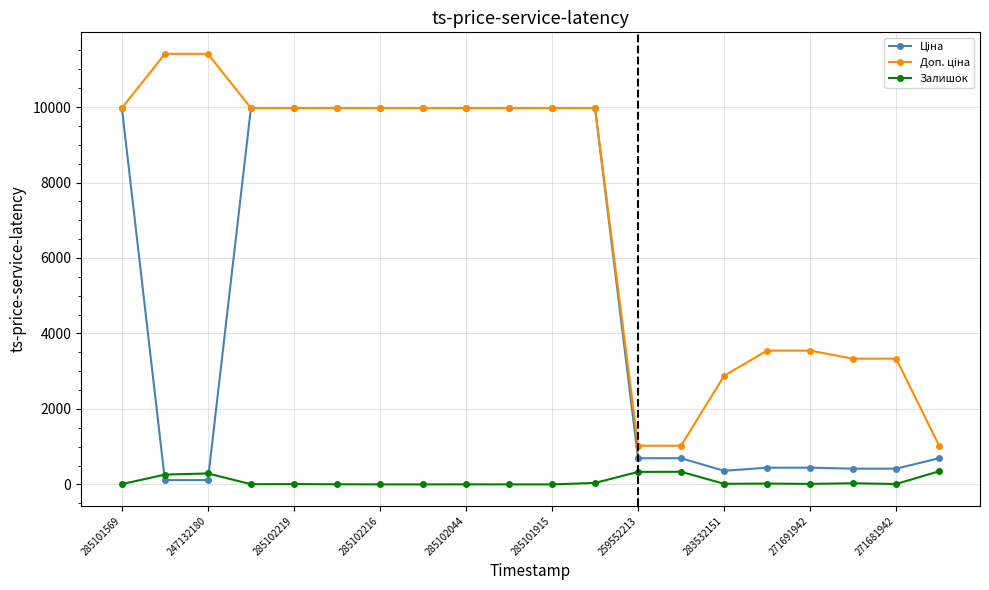

Count the number of data series in this chart.

3